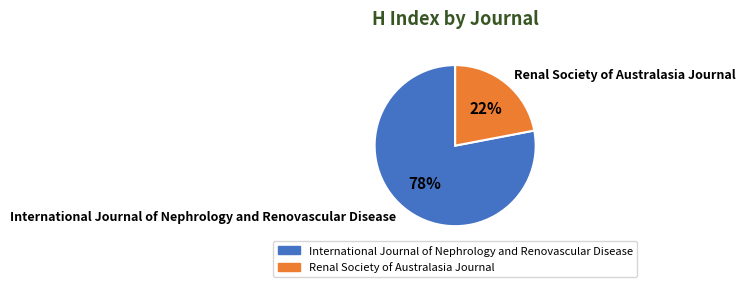

True or false: Renal Society of Australasia Journal accounts for 22% of the total.

True